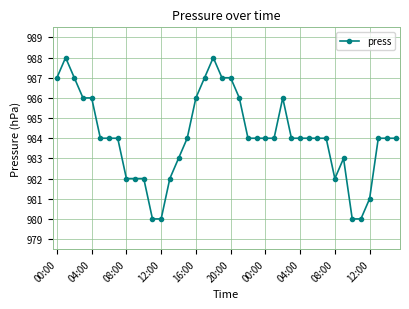

Does the chart display data point markers on the line(s)?

Yes